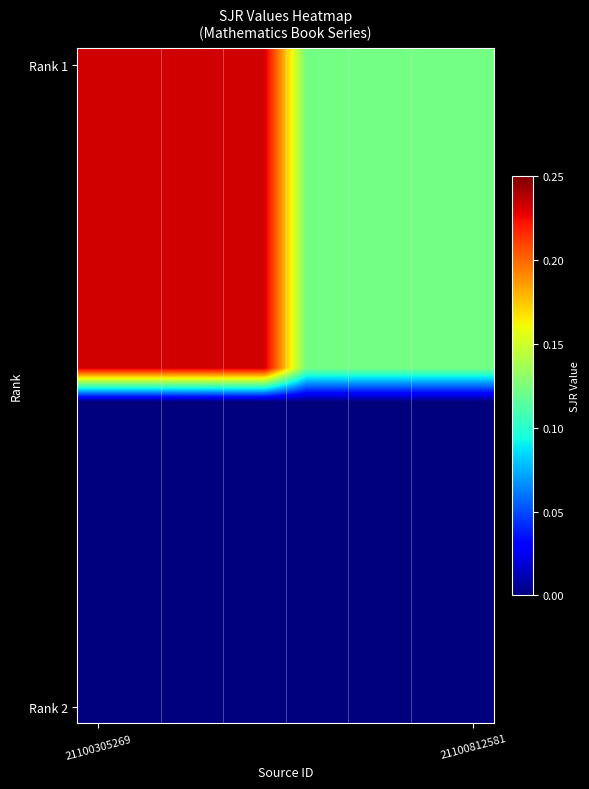

Which series has the largest total across all categories?

Rank 1